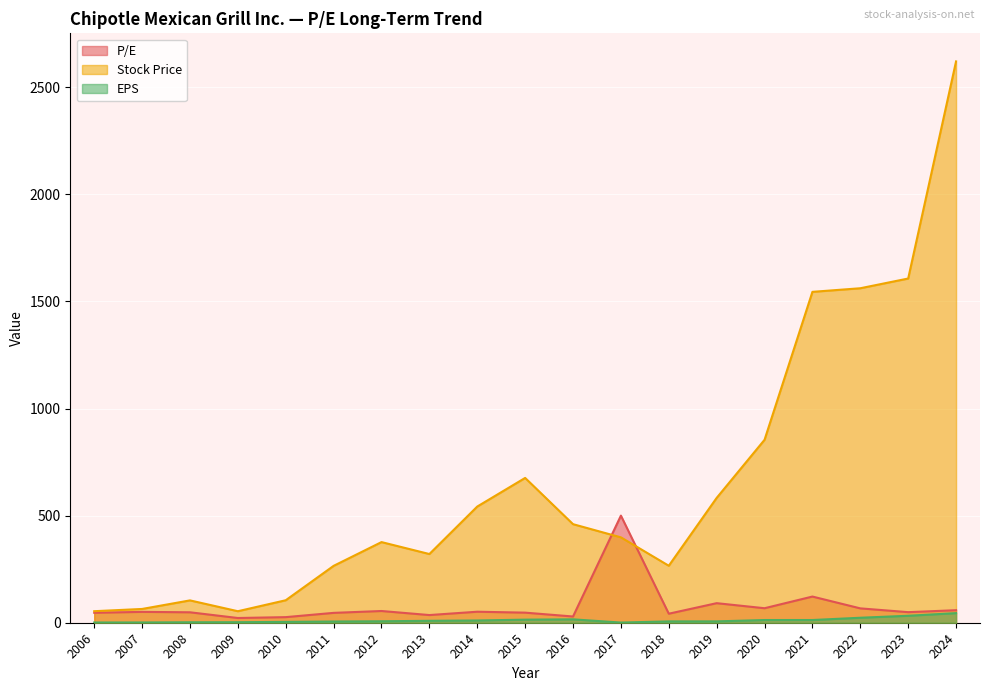

True or false: Stock Price and EPS intersect in this chart.

False